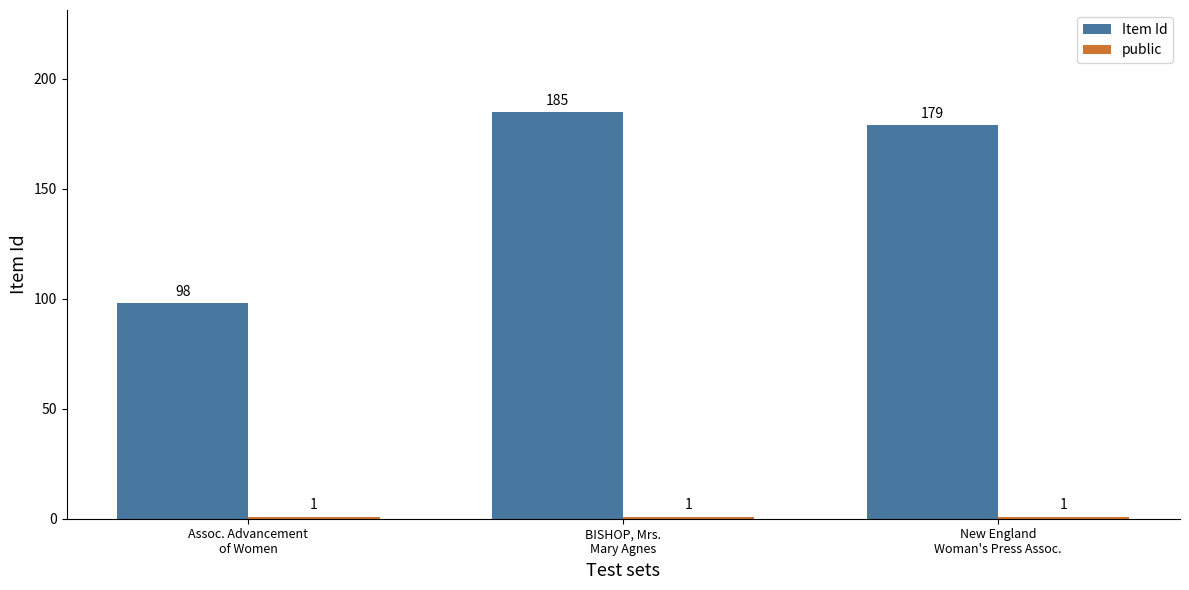

What is the sum of all Item Id values?

462